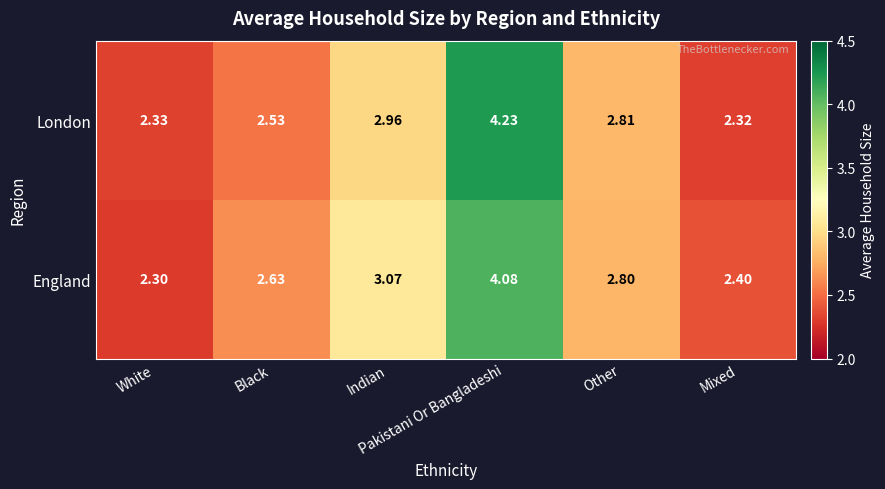

Which series has the largest total across all categories?

England